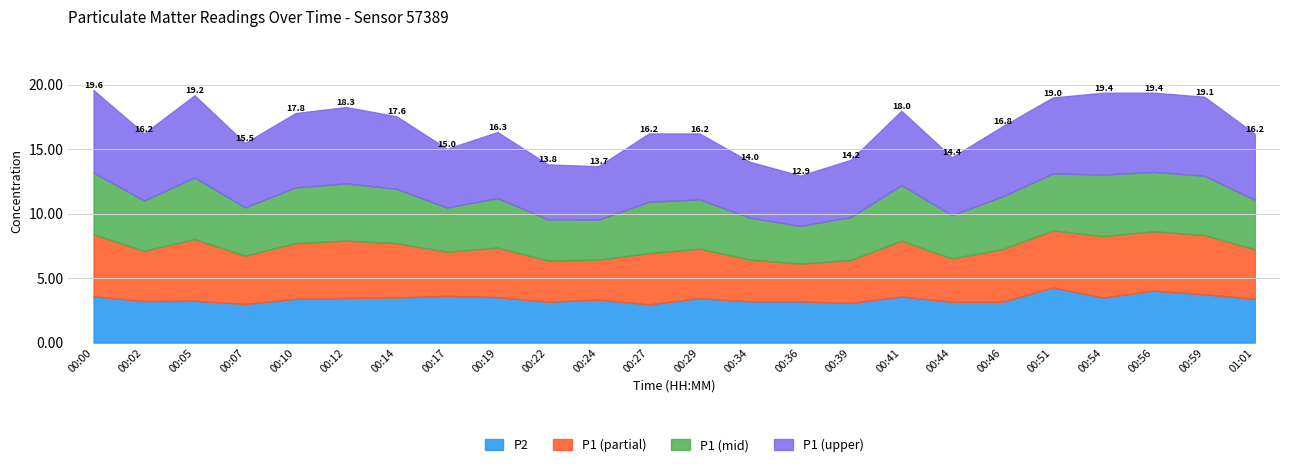

Is it true that P1 equals 8.2 at 00:59?

False